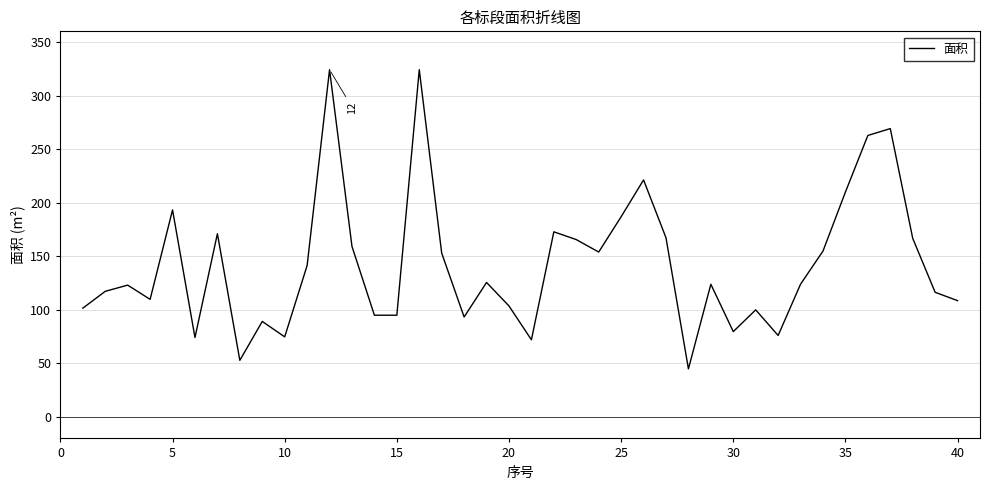

What is the difference between the maximum and minimum values?

279.3